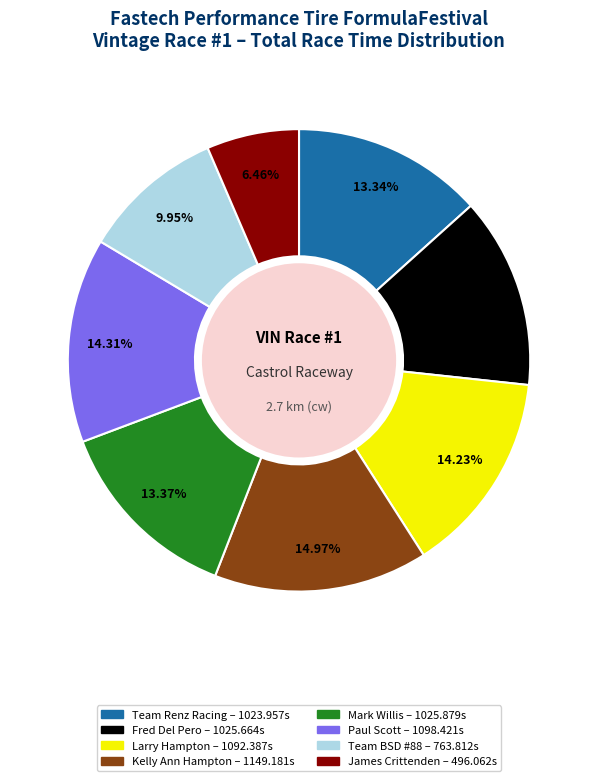

Which category has the biggest portion of the pie?

Kelly Ann Hampton